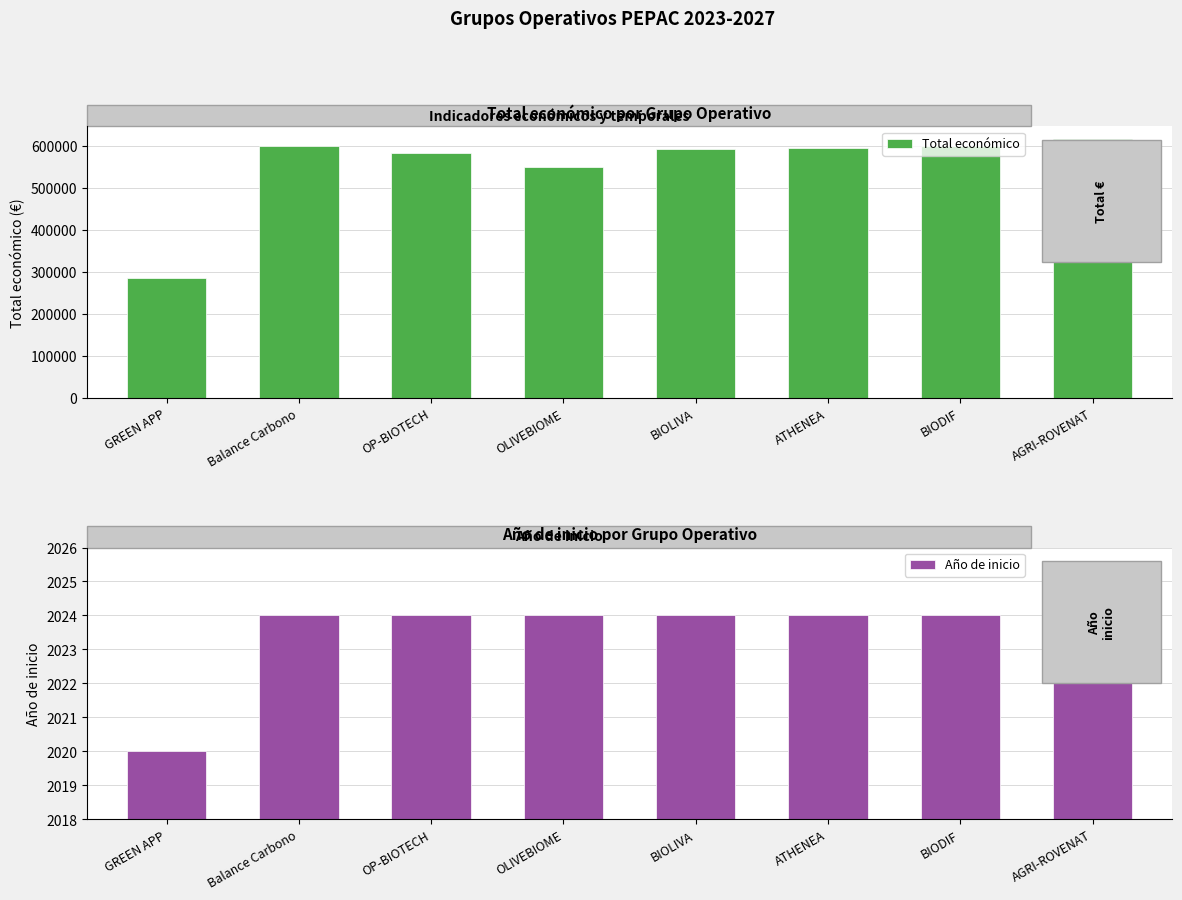

Which label corresponds to the smallest value in the chart?

GREEN APP